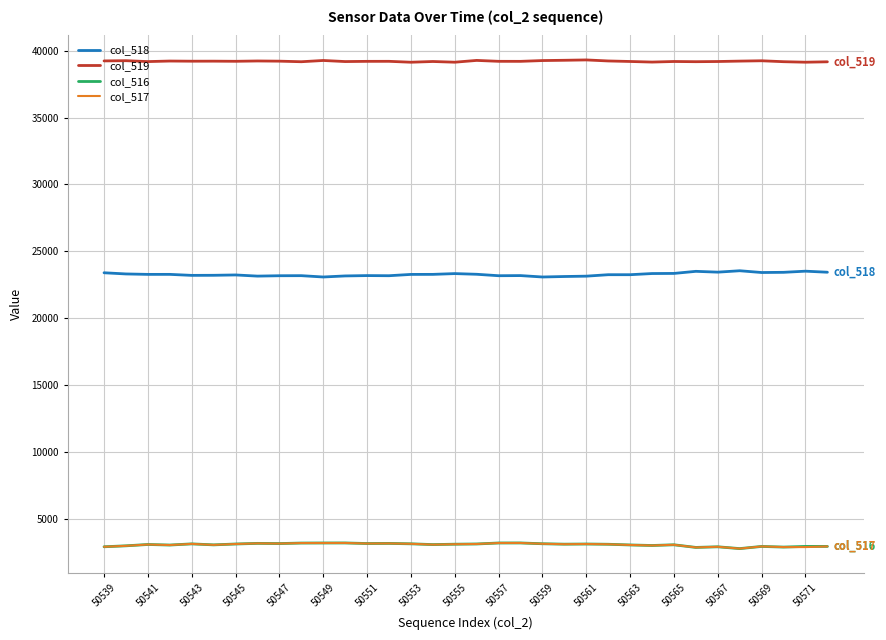

True or false: col_519 and col_517 intersect in this chart.

False